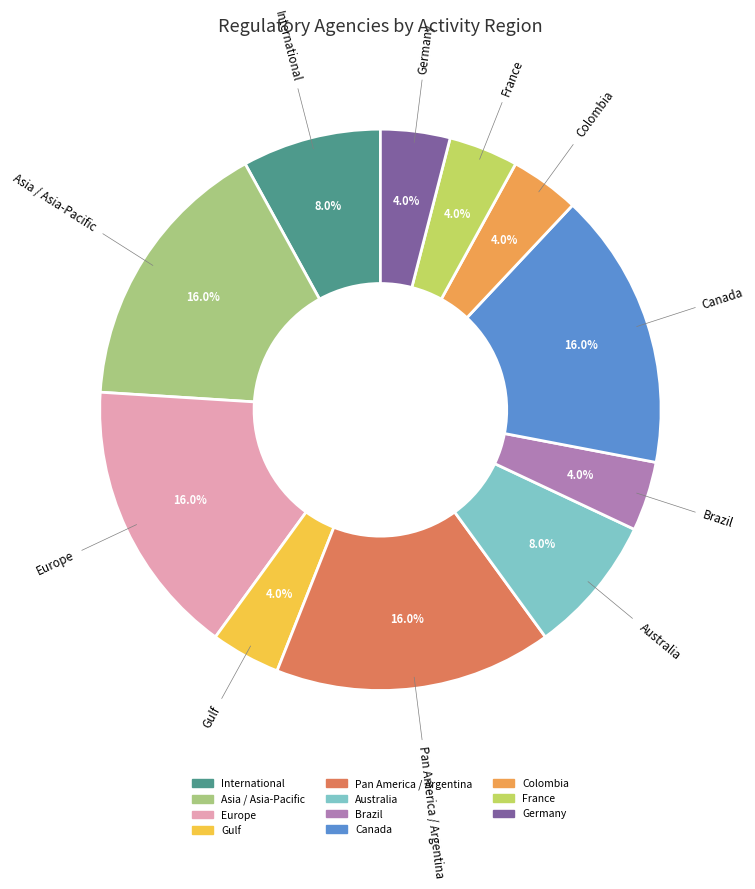

Which has a higher value, International or Colombia?

International